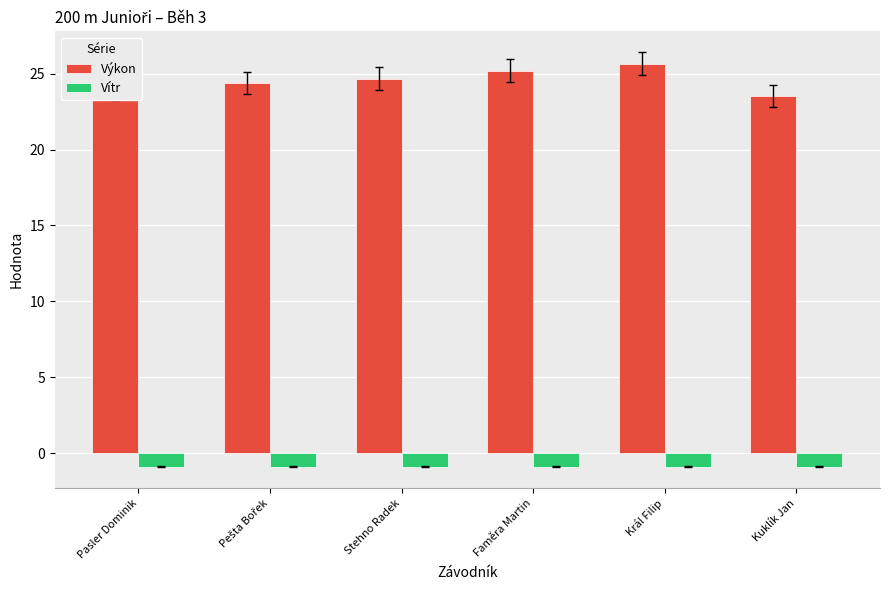

What is the total value across all series at Kuklík Jan?

22.6